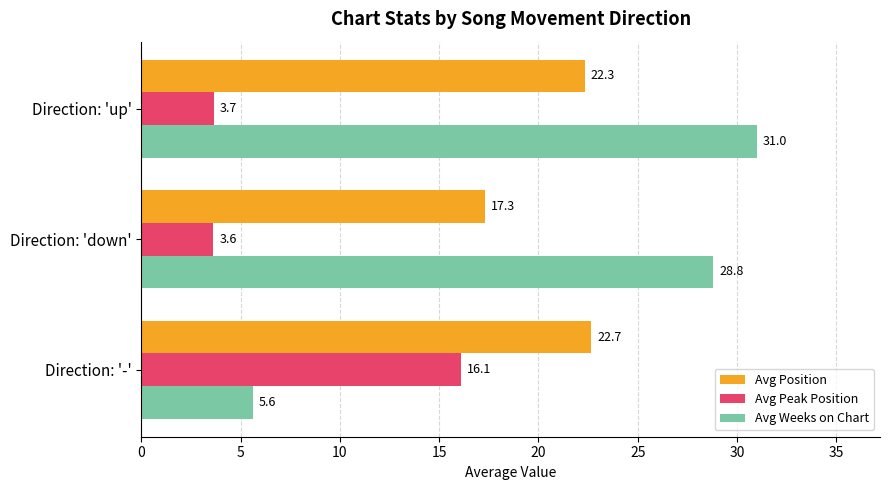

How many data points in Avg Weeks on Chart are less than 28?

1